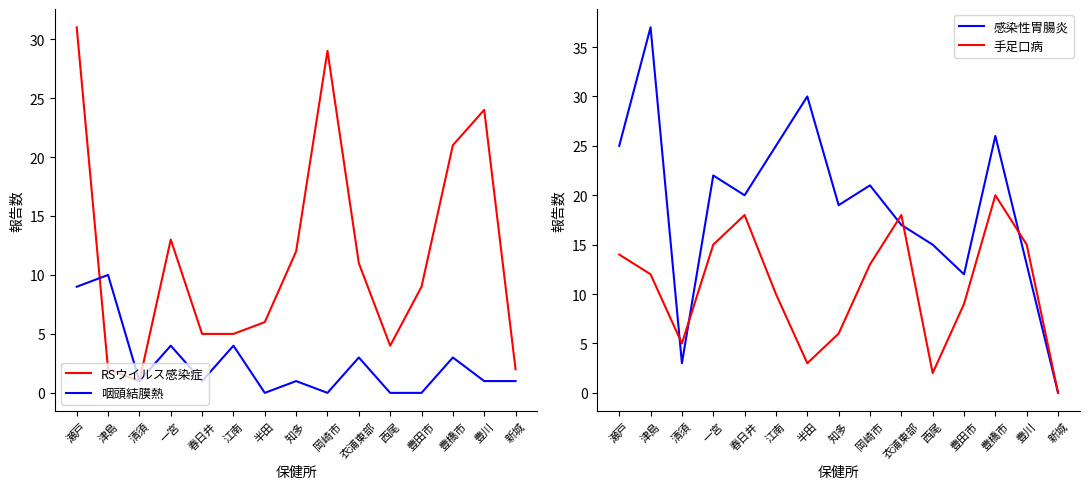

Is it true that 手足口病 equals 21 at 津島?

False